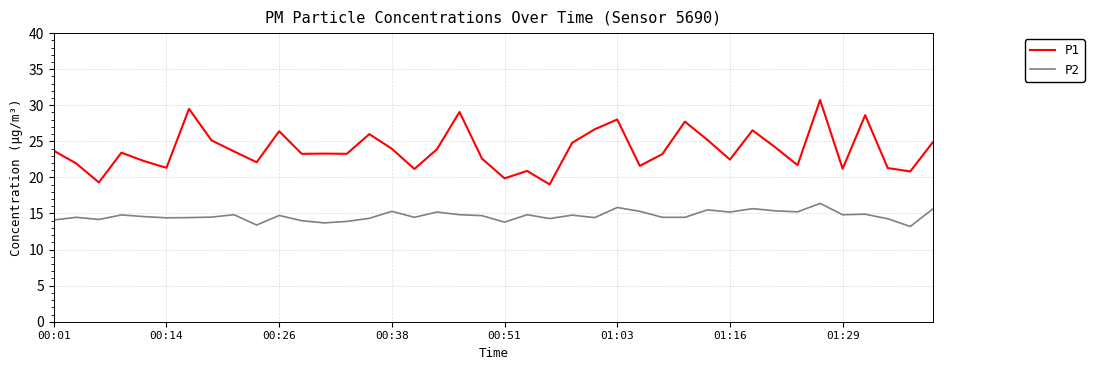

Count the number of categories in the chart.

40